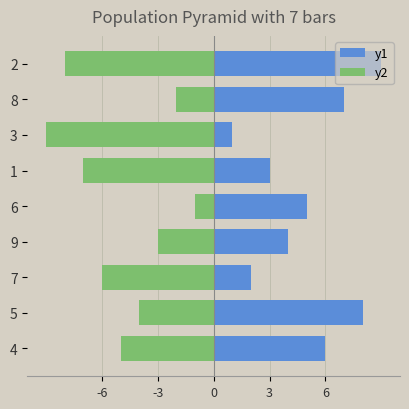

Which series changed the most between 1 and 3?

y1